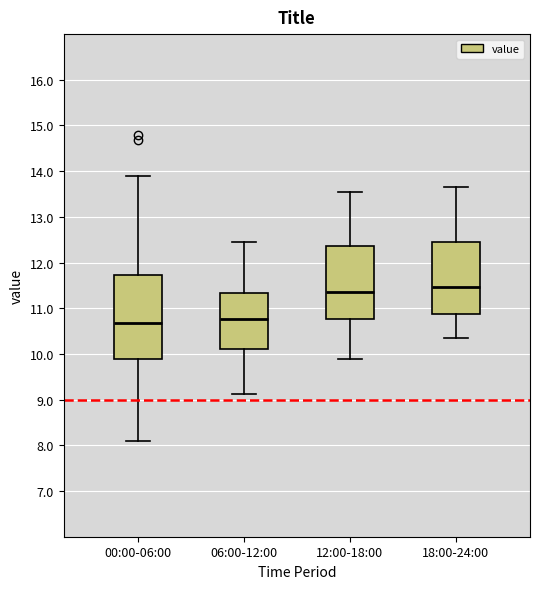

Comparing the boxes themselves (not the whiskers), which one is the tallest?

00:00-06:00